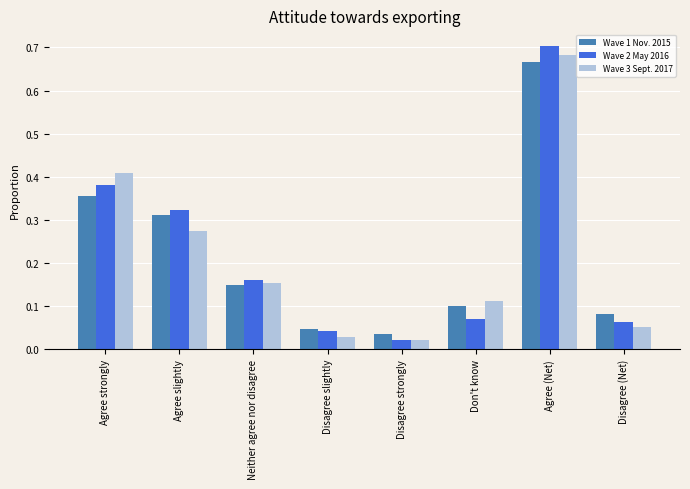

Which series has the widest spread of values?

Wave 2 May 2016